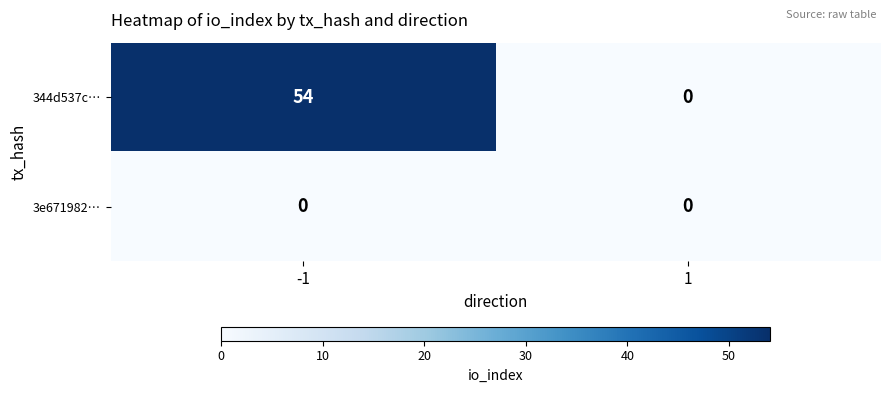

At -1, list the series in order from smallest to largest.

3e671982…, 344d537c…